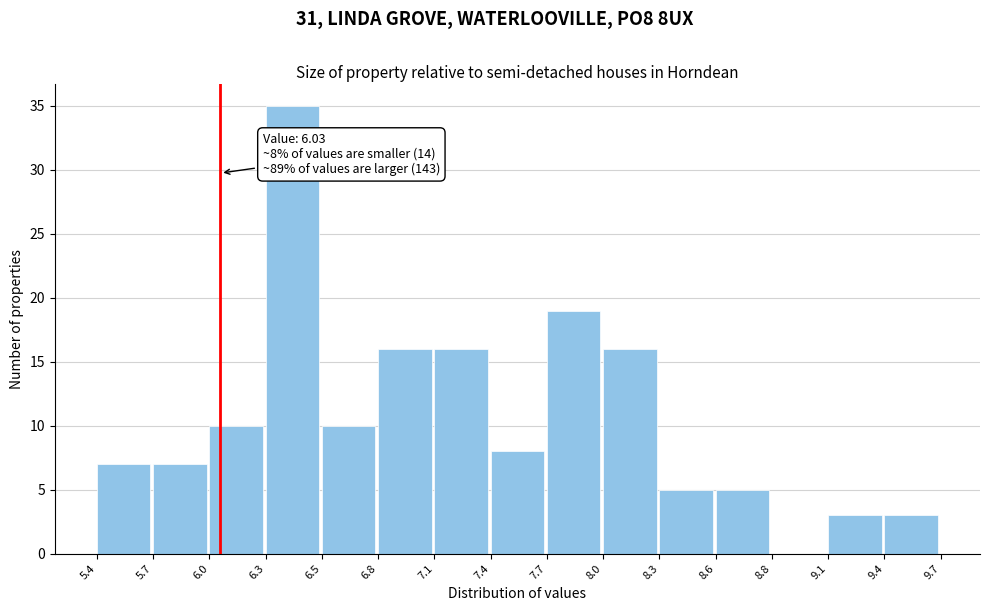

Over which range of the x-axis is the bar tallest?

6.3 to 6.5